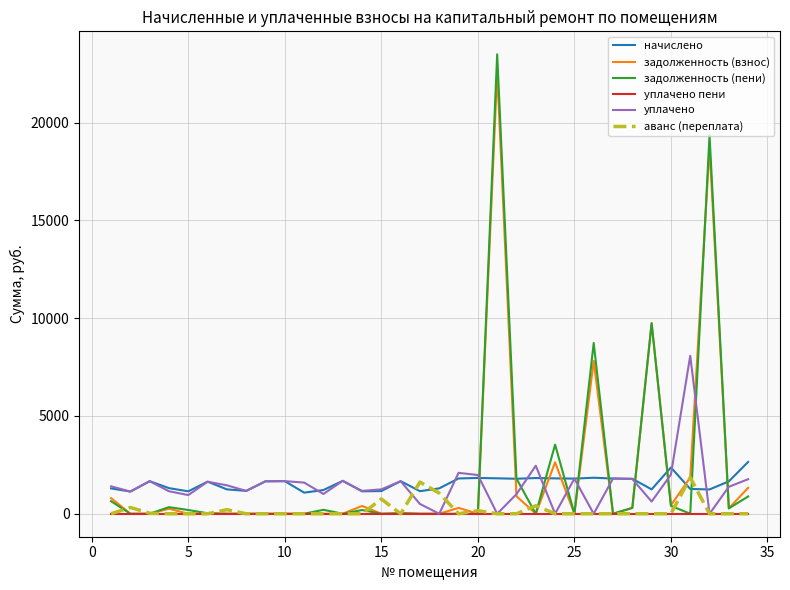

How many distinct data groups are displayed?

6